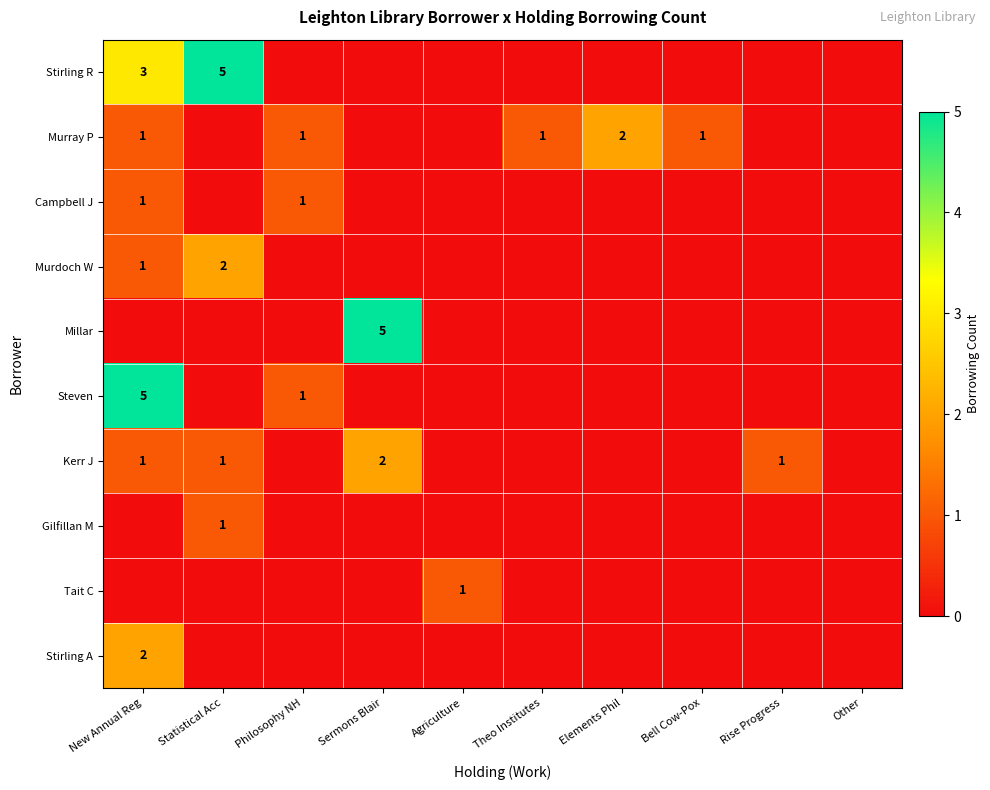

The value of Murray P at New Annual Reg is 1. True or false?

True